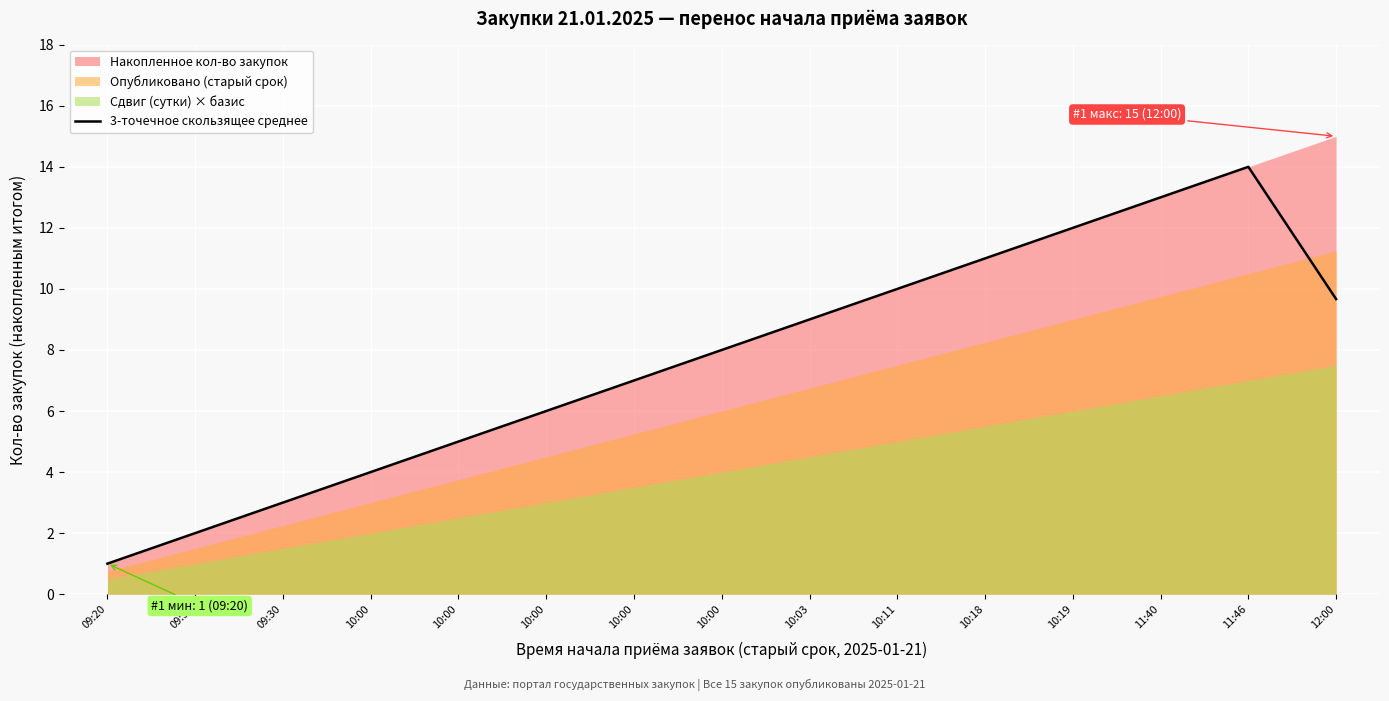

What is the change in value from 10:00 to 12:00?

+1.7